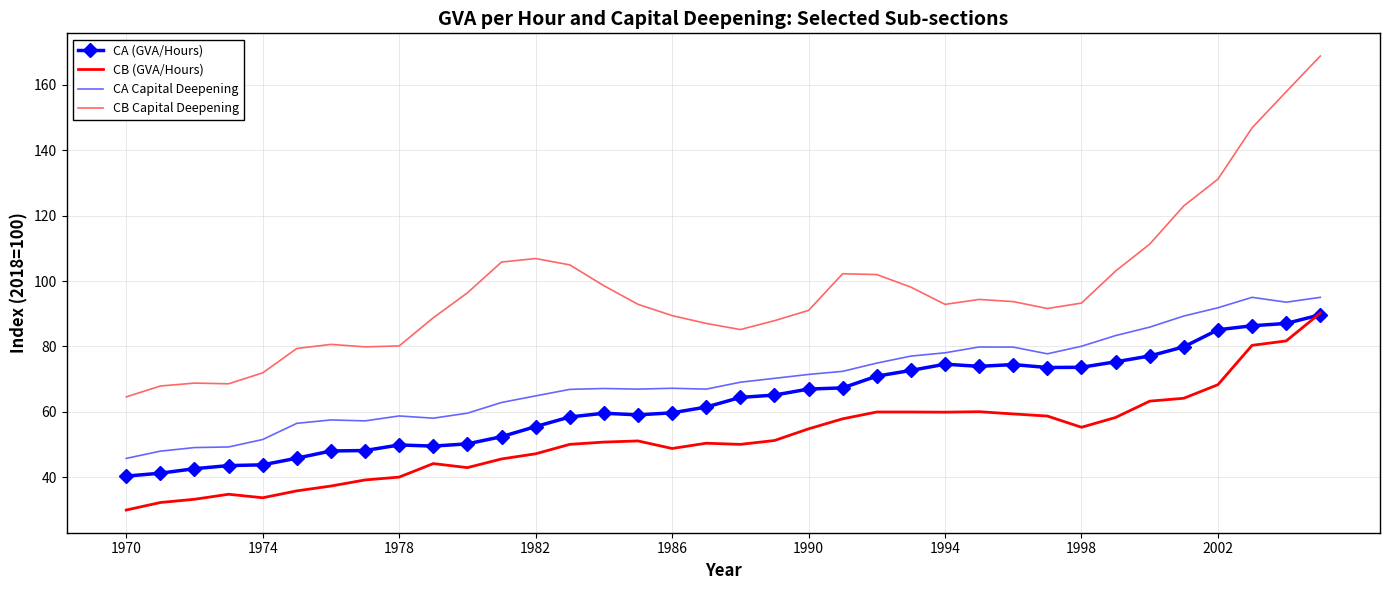

What is the sum of all CA (GVA/Hours) values?

2266.9